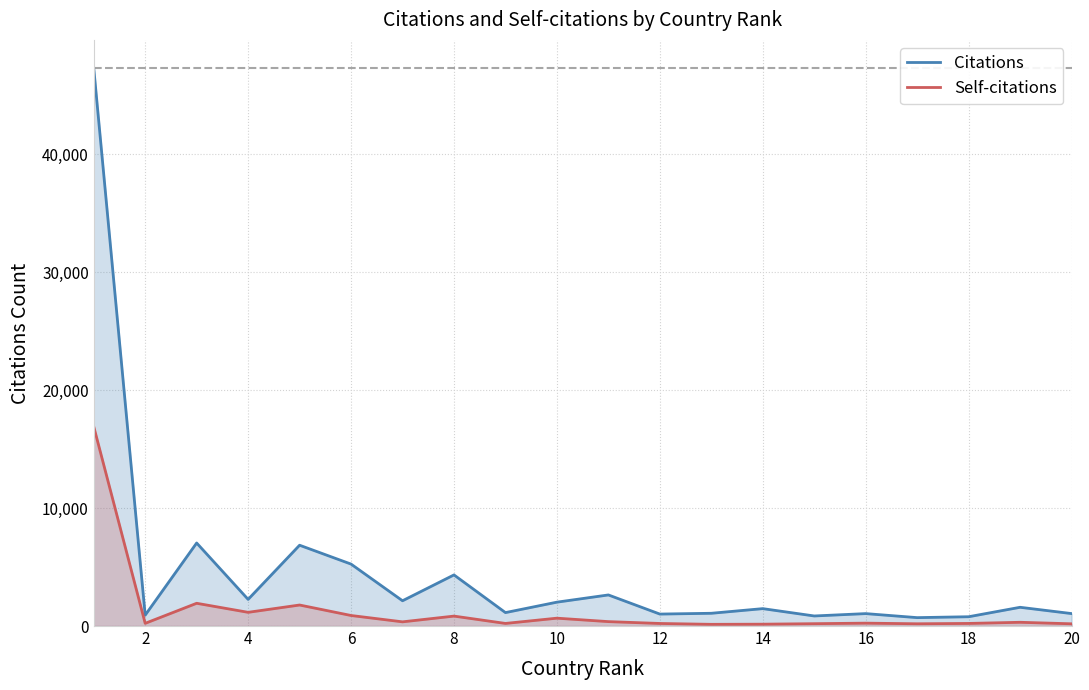

True or false: Citations and Self-citations intersect in this chart.

False